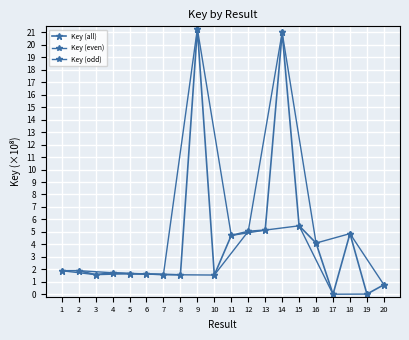

Where is the data nearest to the value 10?

15